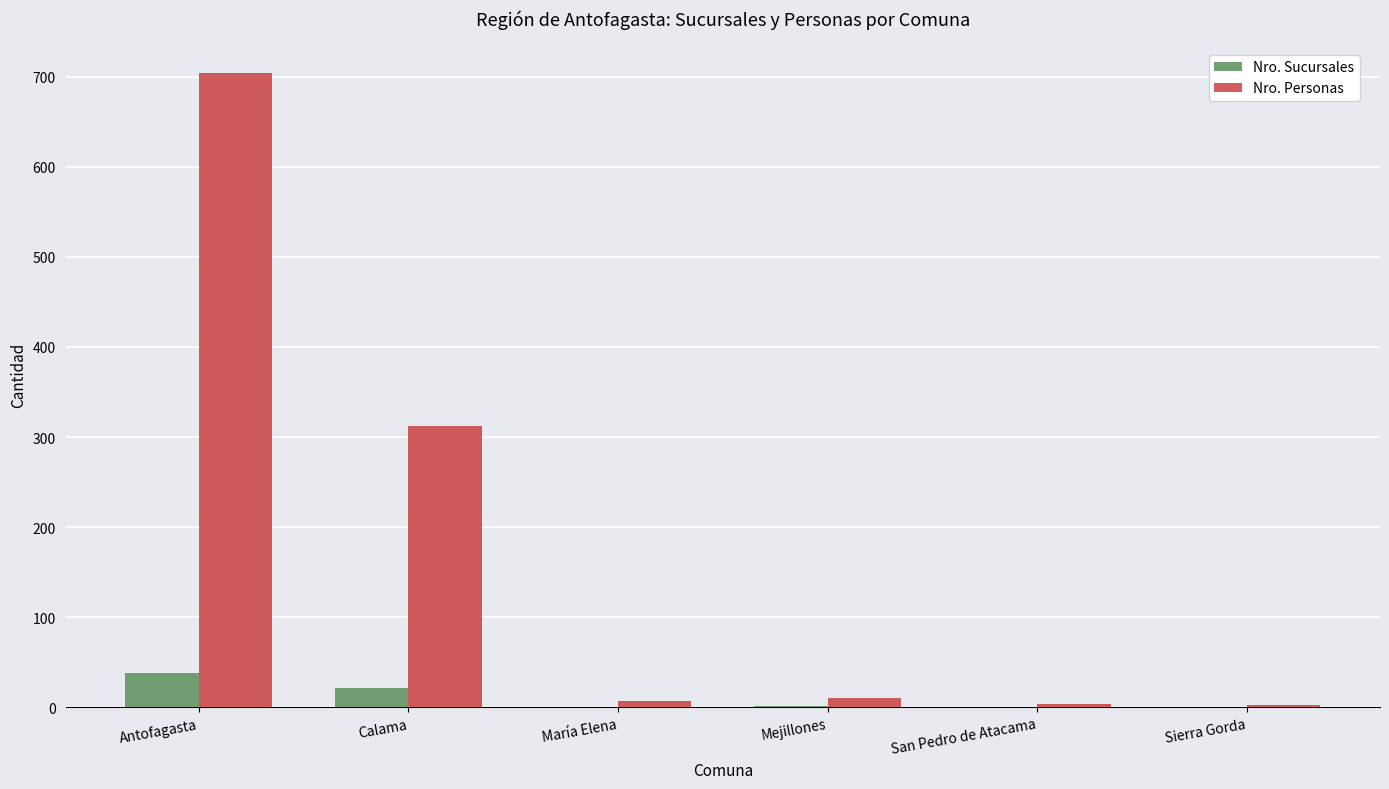

What is the maximum value shown in the chart?

704